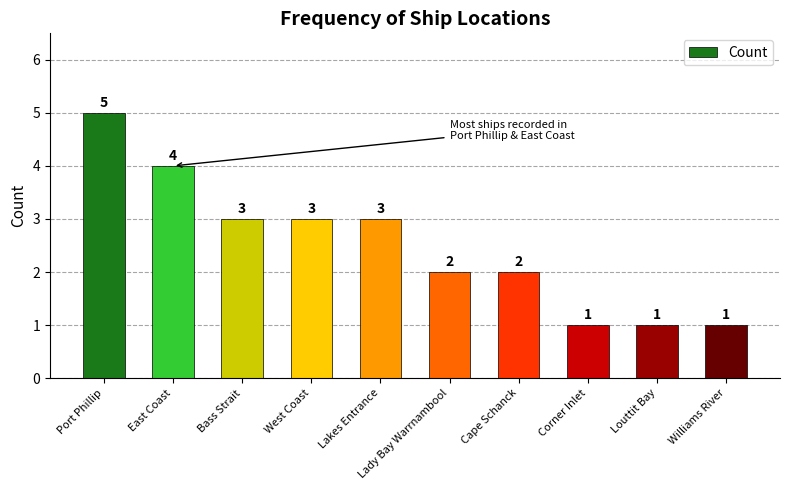

Which has a higher value, Bass Strait or Corner Inlet?

Bass Strait